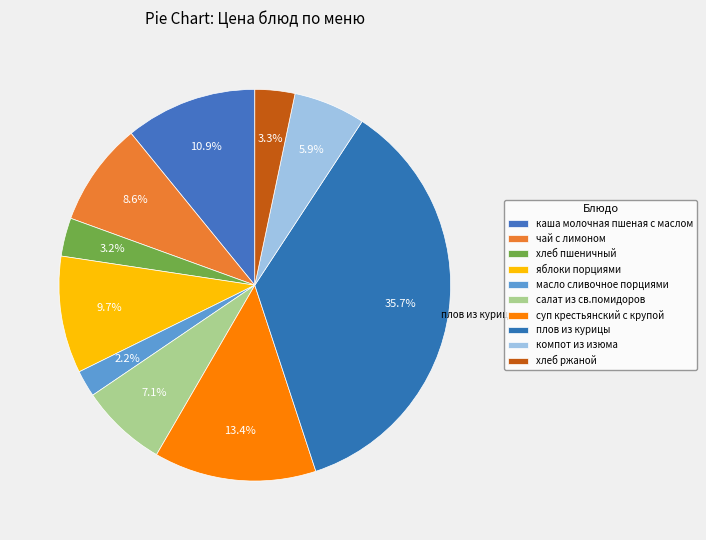

How many slices are in this pie chart?

10